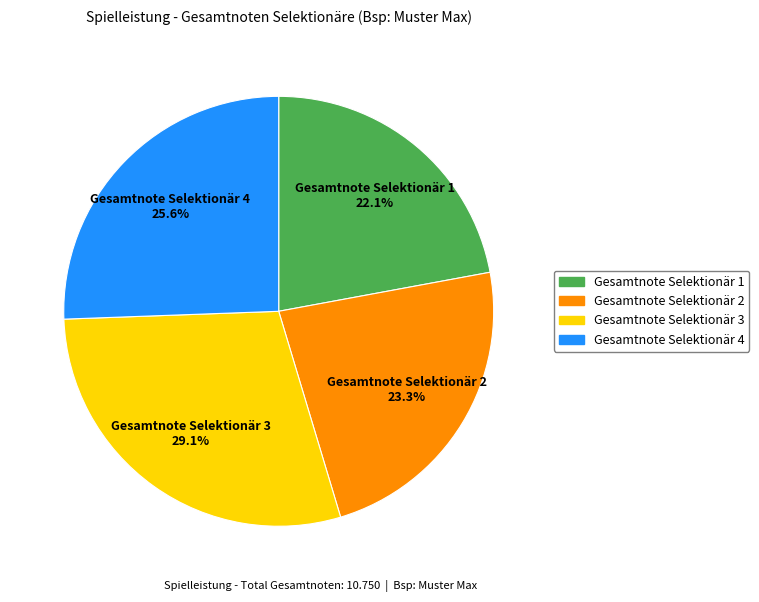

Is the sum of Gesamtnote Selektionär 4 and Gesamtnote Selektionär 3 greater than half?

Yes